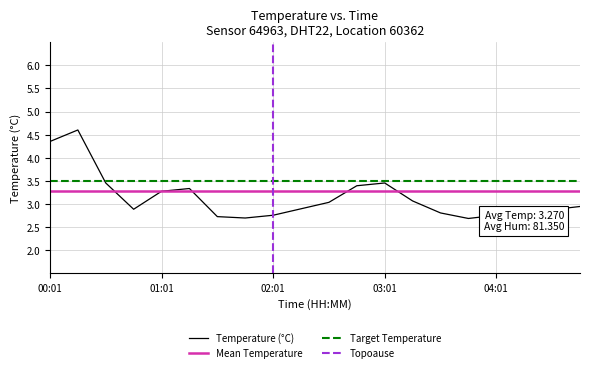

What is the sum of all values?

62.6